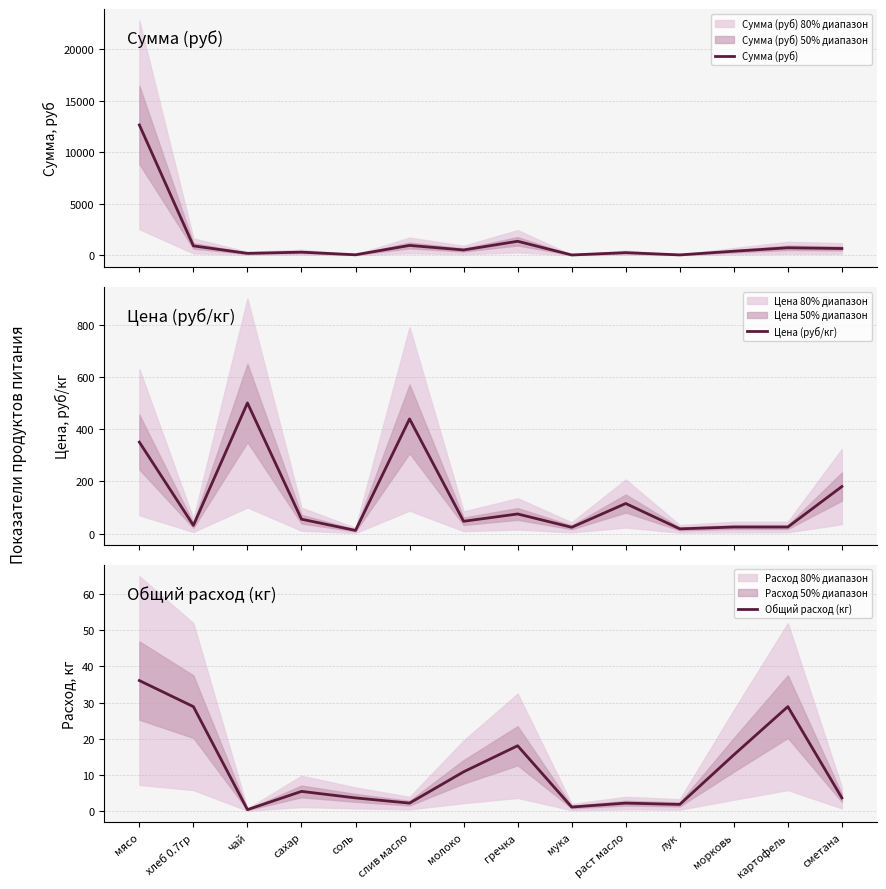

What is the difference between the maximum and second lowest values in the Сумма (руб) series?

12602.5